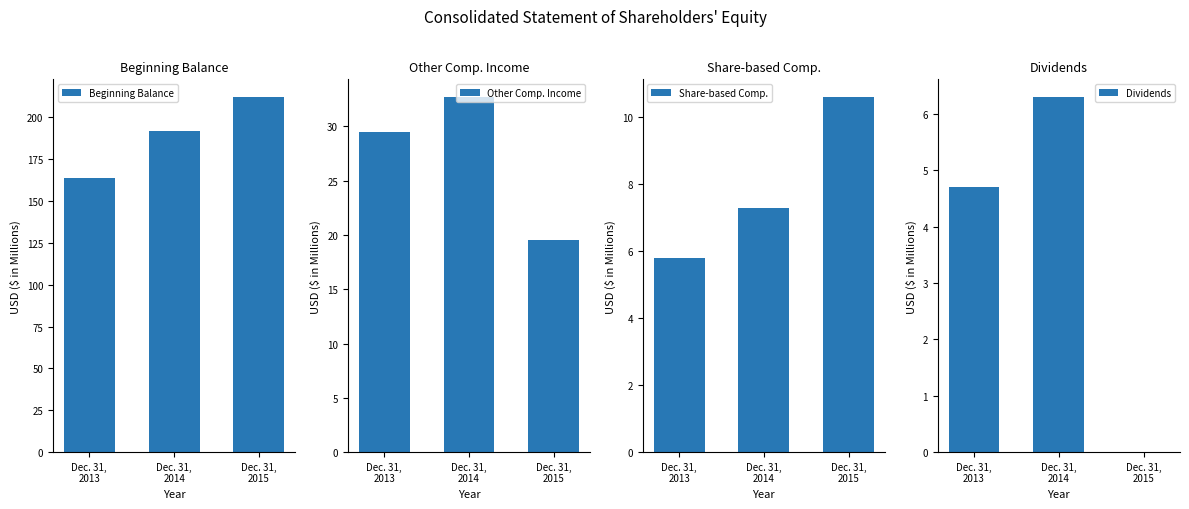

Reading left to right, list all the values displayed in this chart.

Beginning Balance: Dec. 31,
2013=164.0	Dec. 31,
2014=191.9	Dec. 31,
2015=212.2
Other Comp. Income: Dec. 31,
2013=29.5	Dec. 31,
2014=32.7	Dec. 31,
2015=19.5
Share-based Comp.: Dec. 31,
2013=5.8	Dec. 31,
2014=7.3	Dec. 31,
2015=10.6
Dividends: Dec. 31,
2013=4.7	Dec. 31,
2014=6.3	Dec. 31,
2015=0.0